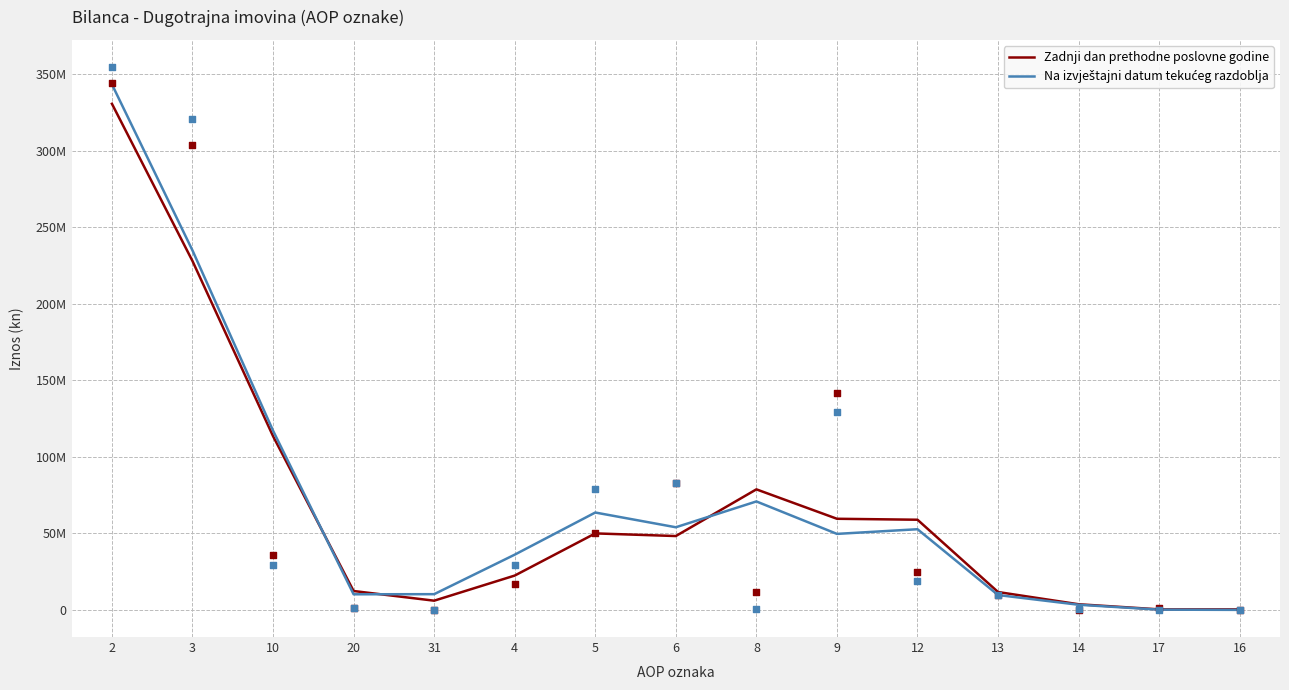

Which series has the widest spread of Y values?

Na izvještajni datum tekućeg razdoblja